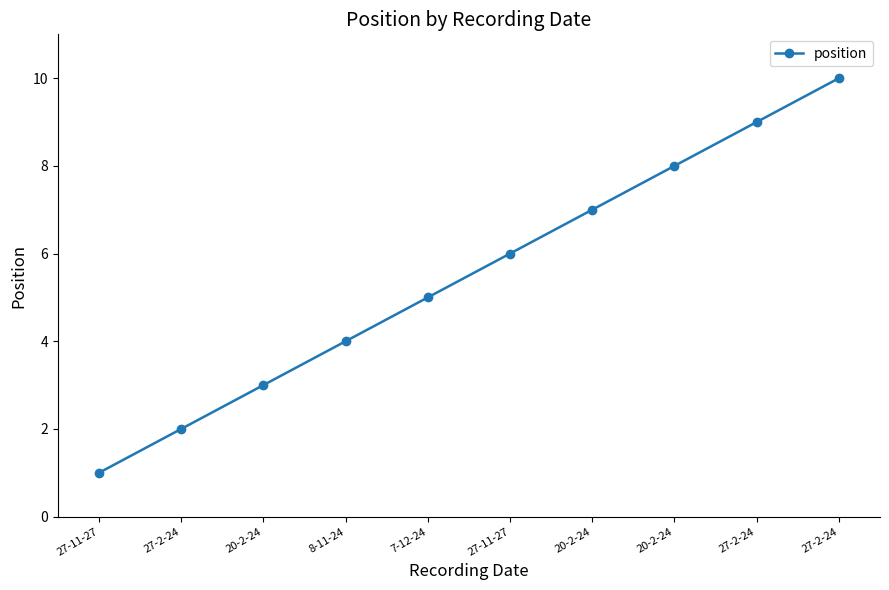

How many lines are shown in the chart?

1